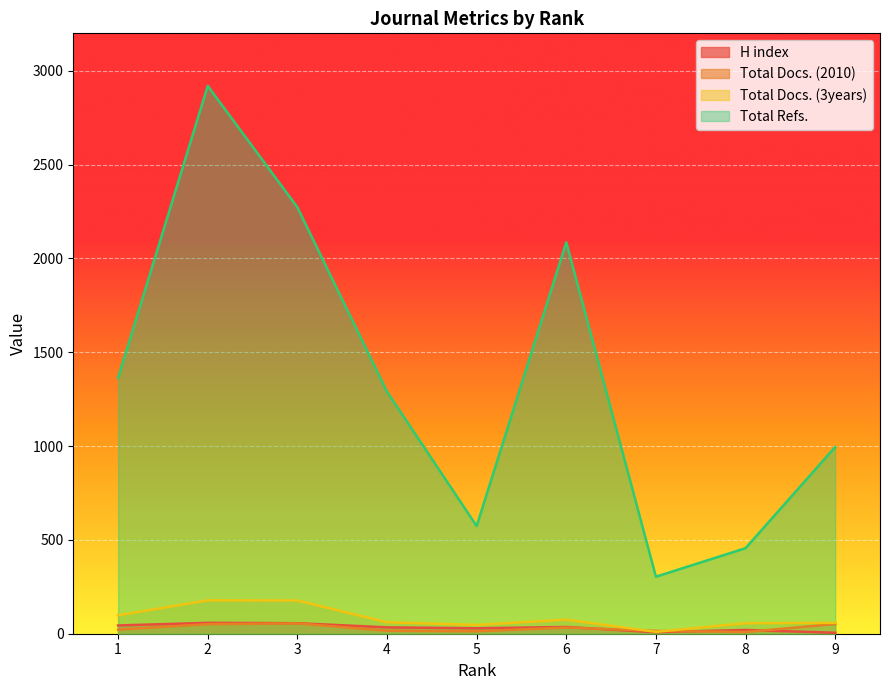

Reading left to right, transcribe all the data shown in this chart.

H index: 44	58	56	34	29	36	8	20	5
Total Docs. (2010): 22	51	55	16	13	33	15	9	52
Total Docs. (3years): 98	178	177	61	47	75	10	56	58
Total Refs.: 1364	2920	2273	1290	574	2086	304	456	995